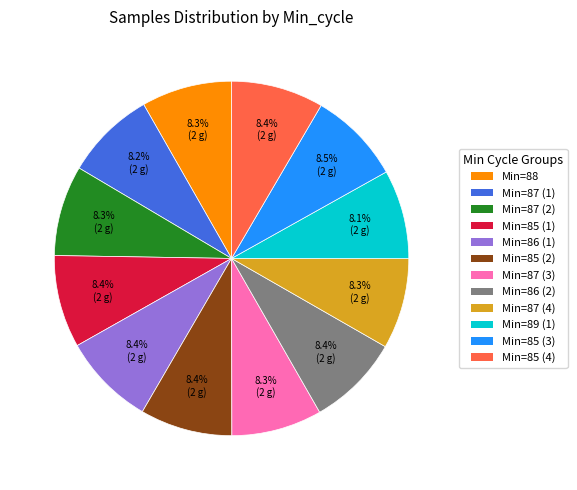

Is there any slice that represents more than half of the pie?

No